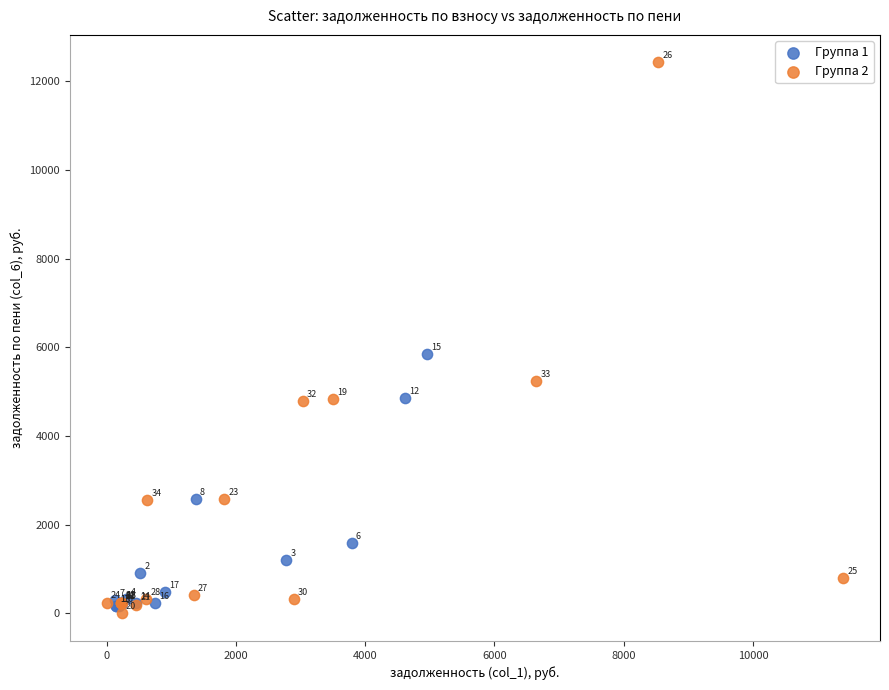

Which series has the largest Y range (max minus min)?

Группа 2